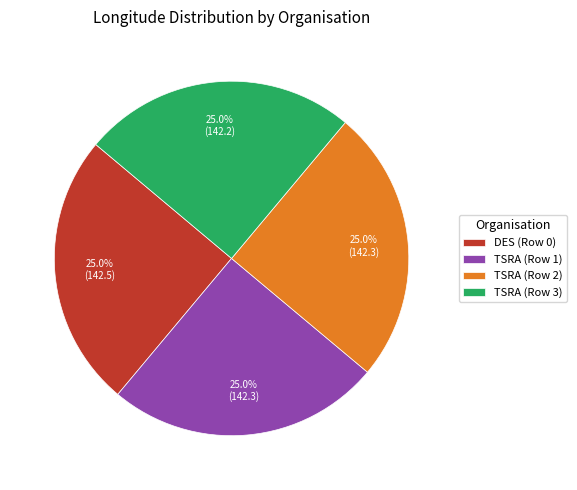

Approximately how many times larger is the value at DES (Row 0) compared to TSRA (Row 3)?

1.0